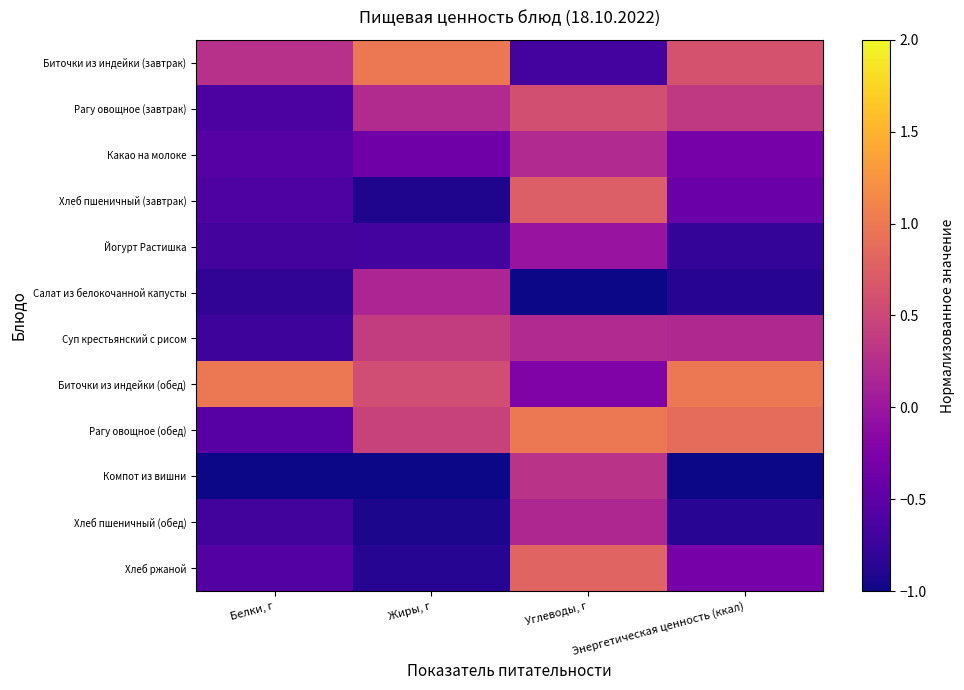

Reading right to left, list all the values displayed in this chart.

Биточки из индейки (завтрак): Энергетическая ценность (ккал)=0.6	Углеводы, г=-0.7	Жиры, г=1.0	Белки, г=0.3
Рагу овощное (завтрак): Энергетическая ценность (ккал)=0.4	Углеводы, г=0.6	Жиры, г=0.2	Белки, г=-0.6
Какао на молоке: Энергетическая ценность (ккал)=-0.3	Углеводы, г=0.2	Жиры, г=-0.4	Белки, г=-0.6
Хлеб пшеничный (завтрак): Энергетическая ценность (ккал)=-0.4	Углеводы, г=0.7	Жиры, г=-0.9	Белки, г=-0.6
Йогурт Растишка: Энергетическая ценность (ккал)=-0.8	Углеводы, г=-0.0	Жиры, г=-0.7	Белки, г=-0.7
Салат из белокочанной капусты: Энергетическая ценность (ккал)=-0.9	Углеводы, г=-1.0	Жиры, г=0.1	Белки, г=-0.8
Суп крестьянский с рисом: Энергетическая ценность (ккал)=0.2	Углеводы, г=0.2	Жиры, г=0.4	Белки, г=-0.7
Биточки из индейки (обед): Энергетическая ценность (ккал)=1.0	Углеводы, г=-0.2	Жиры, г=0.6	Белки, г=1.0
Рагу овощное (обед): Энергетическая ценность (ккал)=0.9	Углеводы, г=1.0	Жиры, г=0.5	Белки, г=-0.5
Компот из вишни: Энергетическая ценность (ккал)=-1.0	Углеводы, г=0.3	Жиры, г=-1.0	Белки, г=-1.0
Хлеб пшеничный (обед): Энергетическая ценность (ккал)=-0.9	Углеводы, г=0.2	Жиры, г=-0.9	Белки, г=-0.7
Хлеб ржаной: Энергетическая ценность (ккал)=-0.3	Углеводы, г=0.8	Жиры, г=-0.9	Белки, г=-0.6